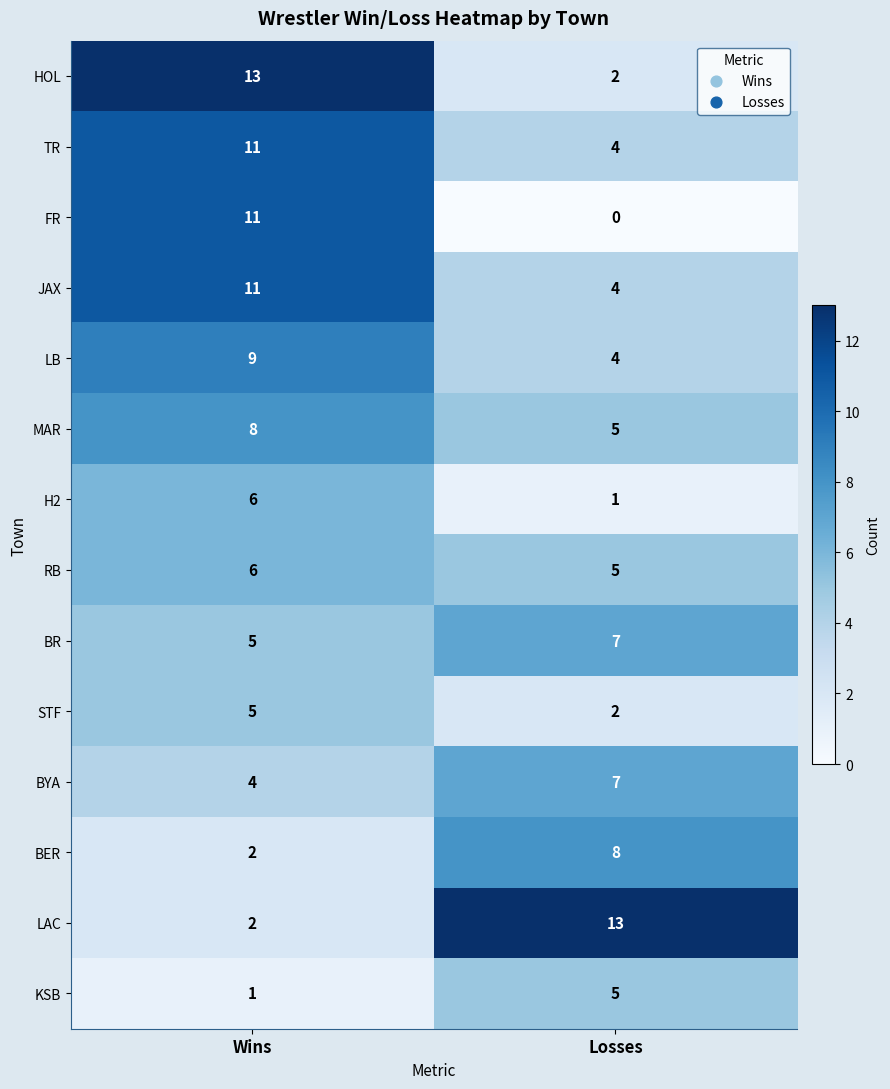

At which category is the sum across all series the highest?

Wins